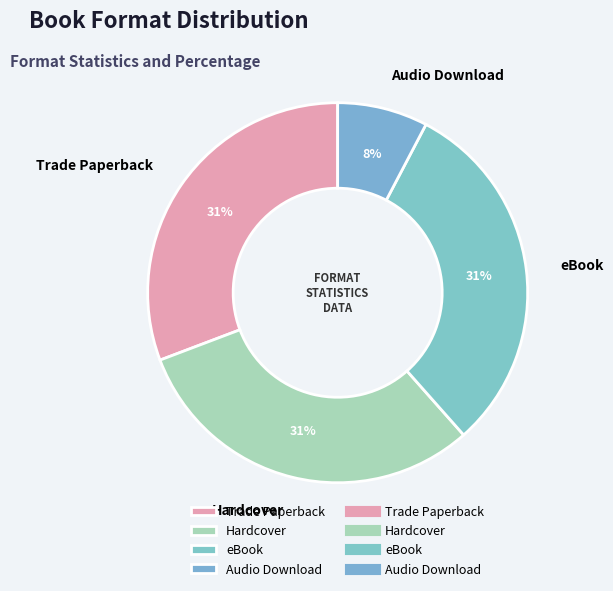

To the nearest percent, what is the average slice percentage?

25%